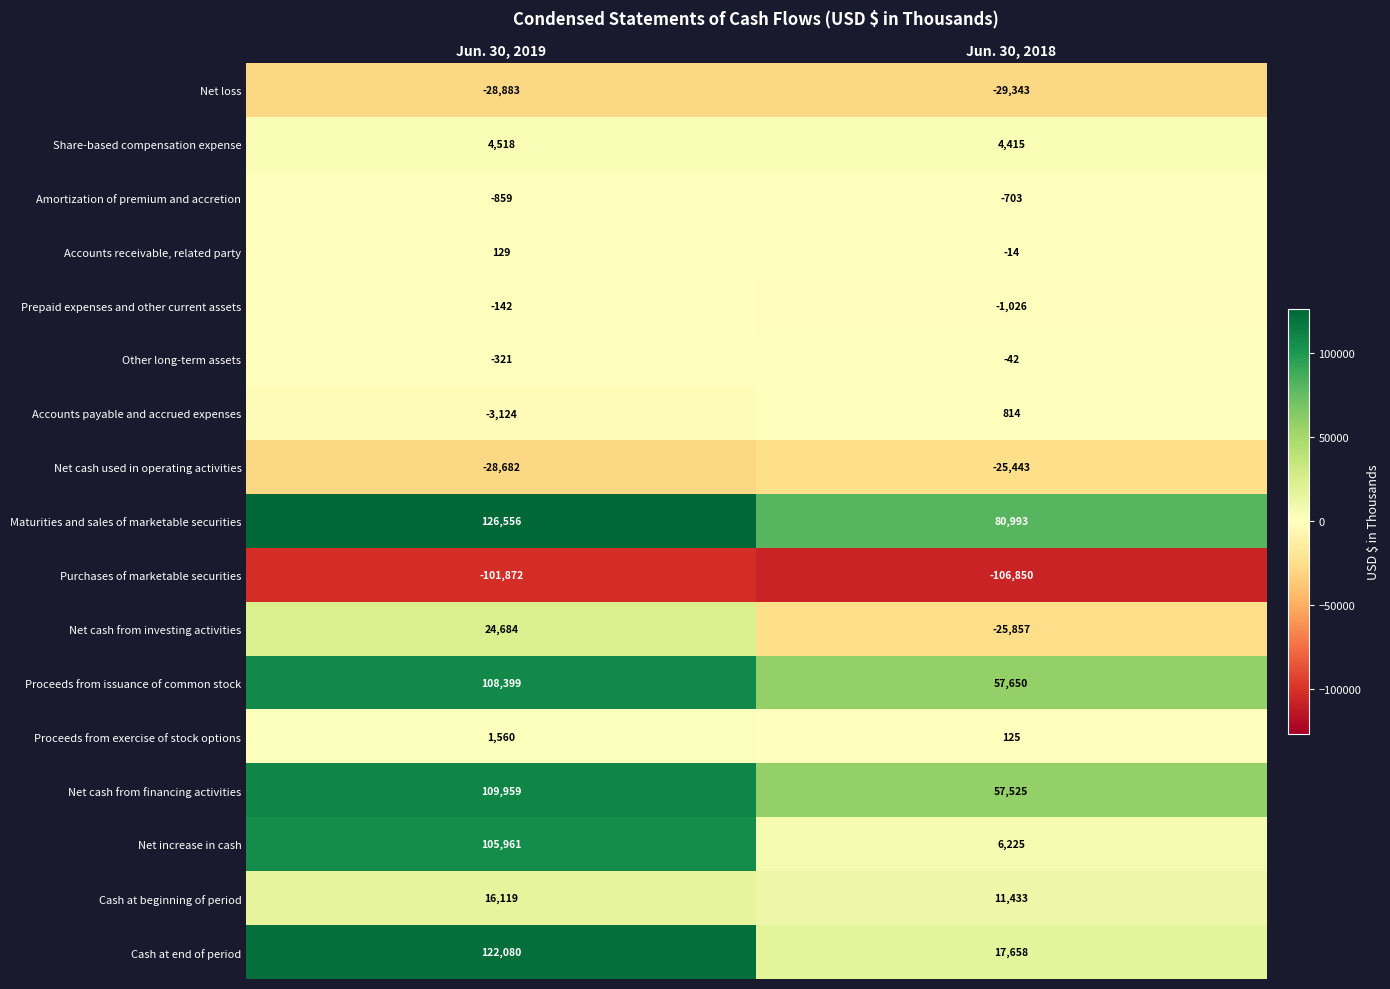

At which label does Other long-term assets reach its peak?

Jun. 30, 2018